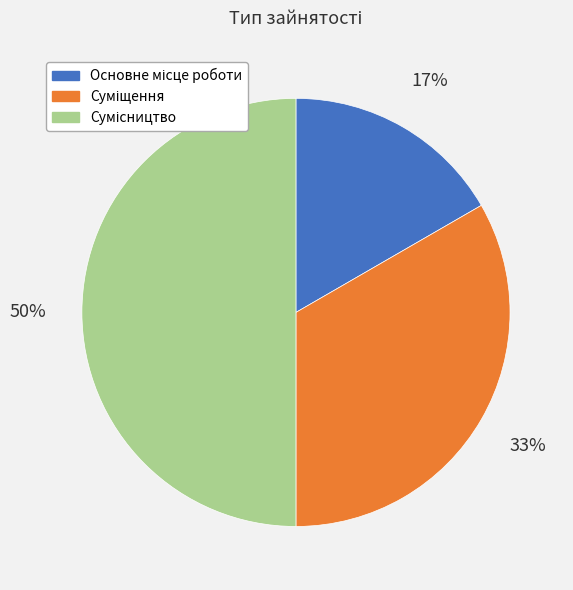

How many segments does this pie chart have?

3